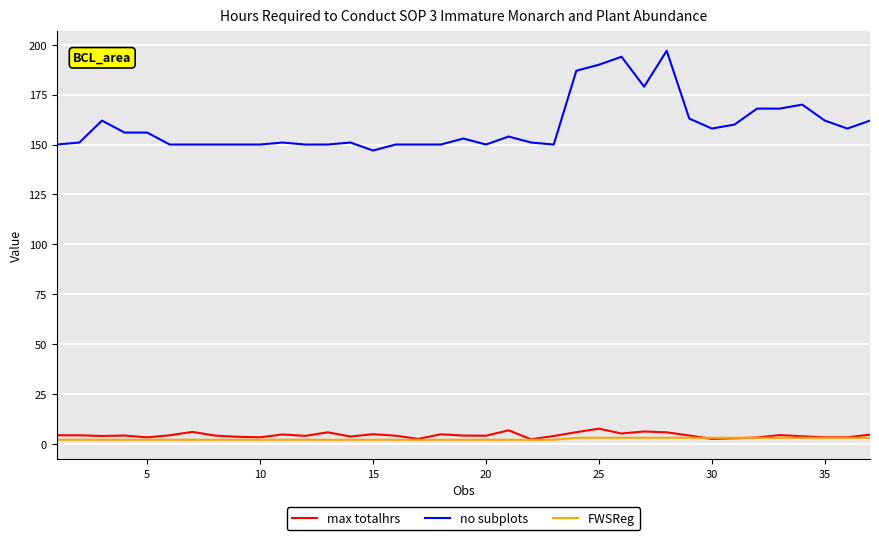

Which series has the largest range (max minus min)?

no subplots